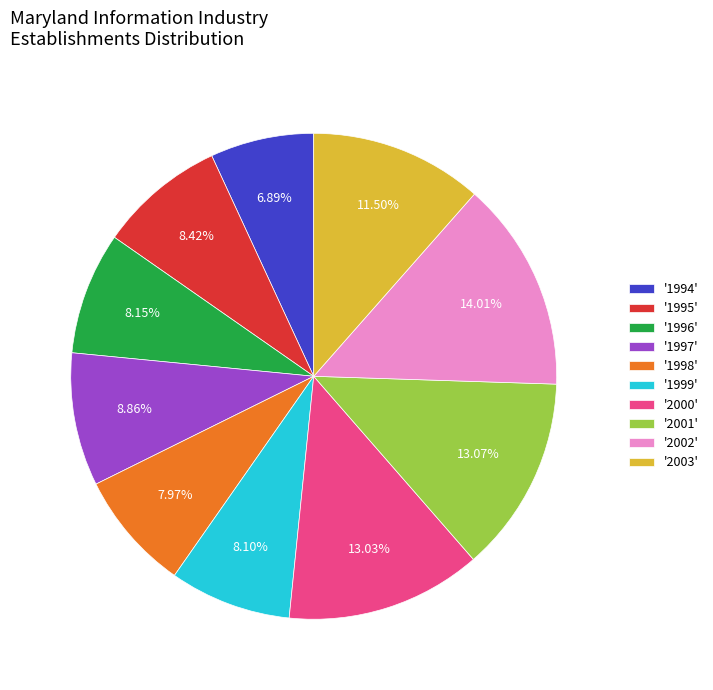

Do '1999' and '2003' together represent more than half of the pie?

No